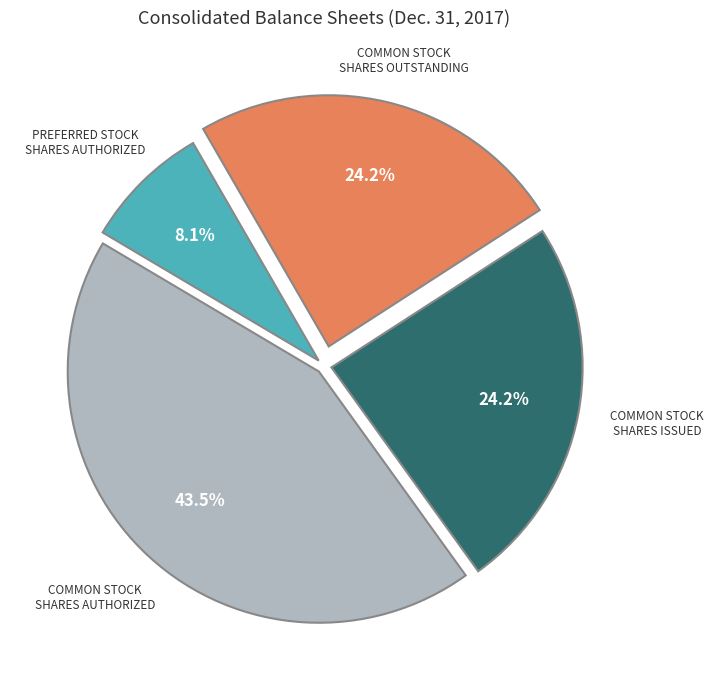

Does any single category account for the majority?

No